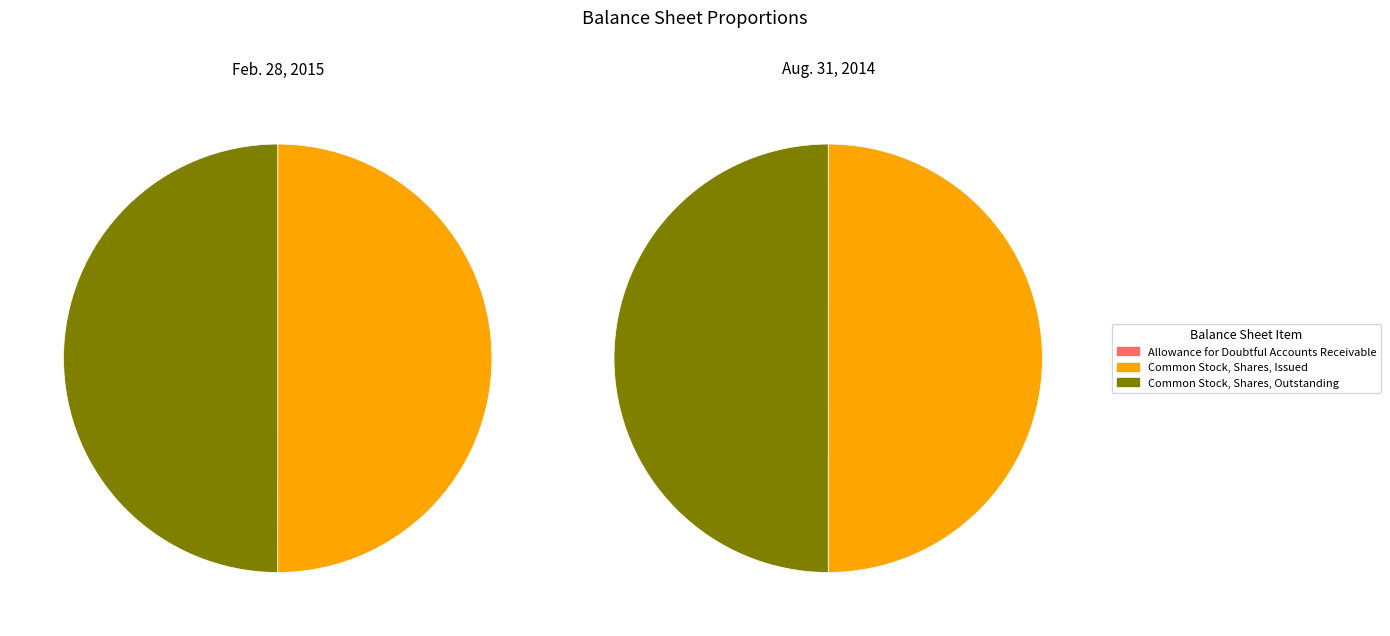

Is it true that Common Stock, Shares, Issued is 50% of the pie?

True